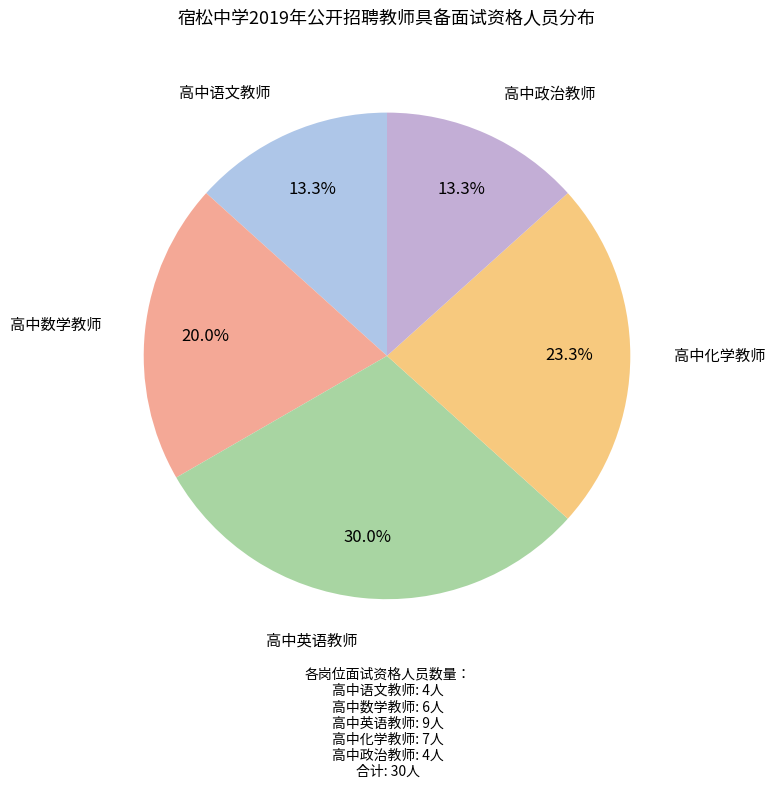

How many segments does this pie chart have?

5